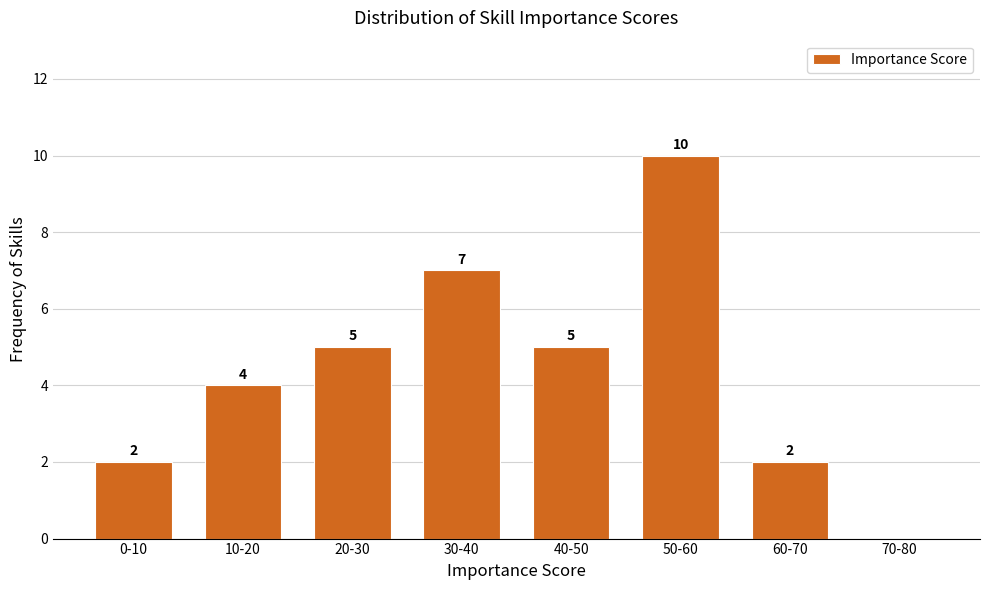

Reading left to right, extract all data points from this chart.

0-10=2	10-20=4	20-30=5	30-40=7	40-50=5	50-60=10	60-70=2	70-80=0